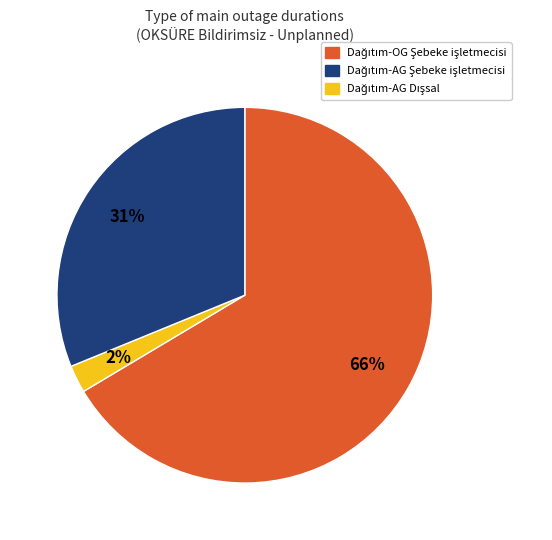

To the nearest percent, what is the average slice percentage?

33%